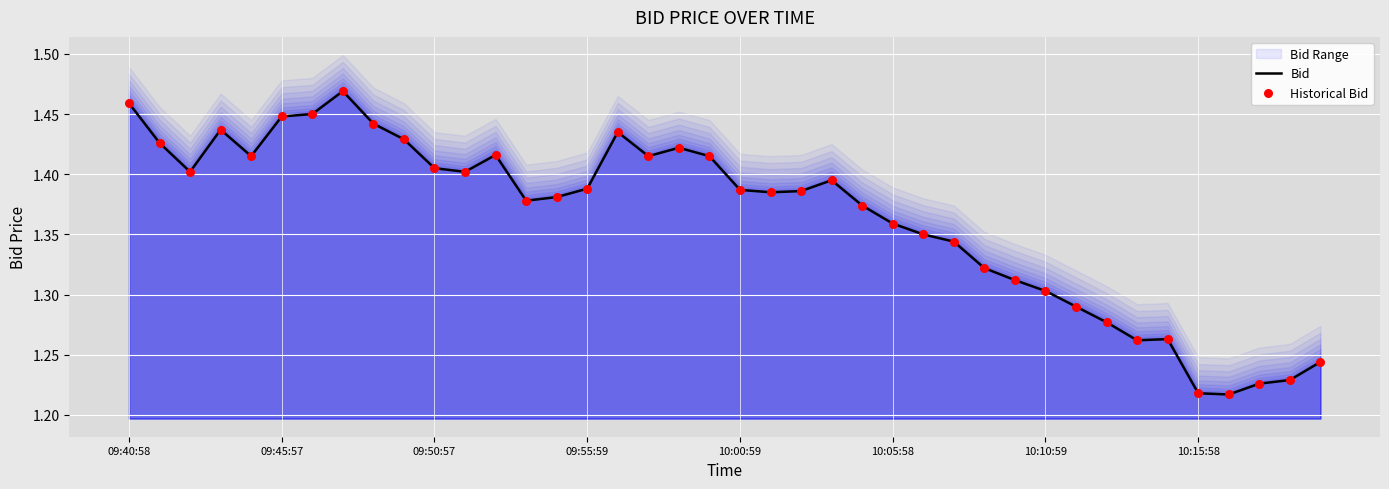

What is the total value across all series at 8?

2.9